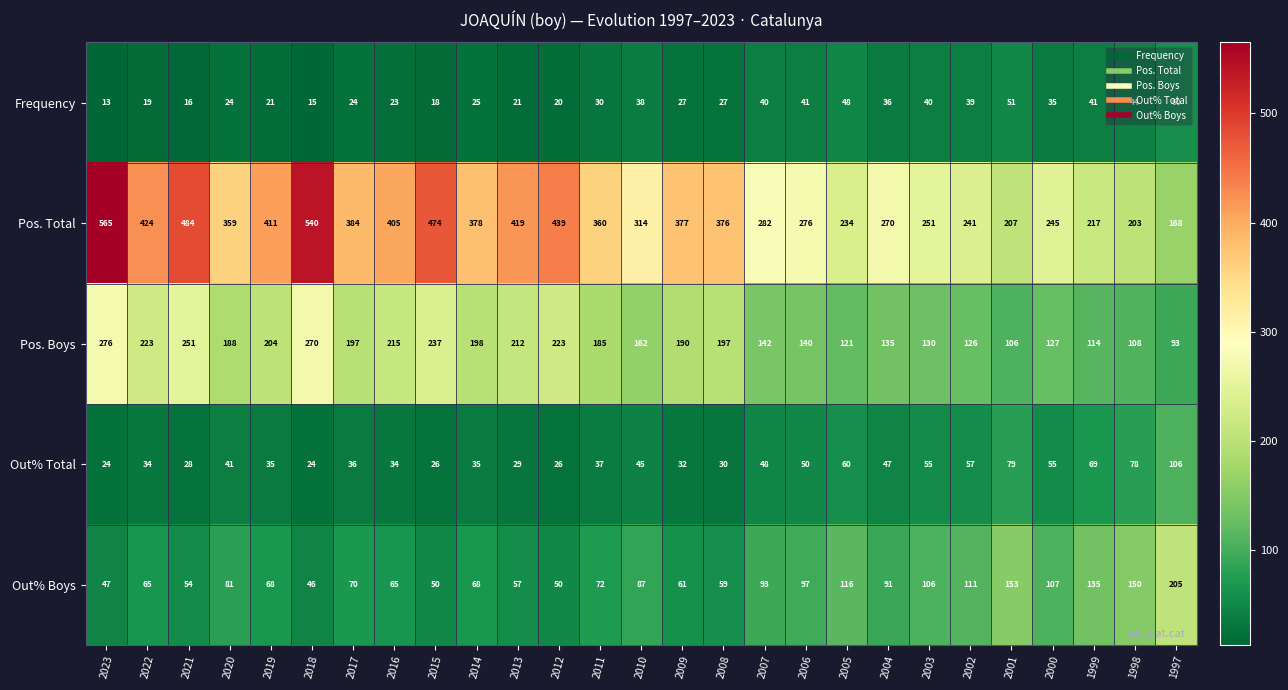

Is it true that Pos. Boys equals 215 at 2016?

True